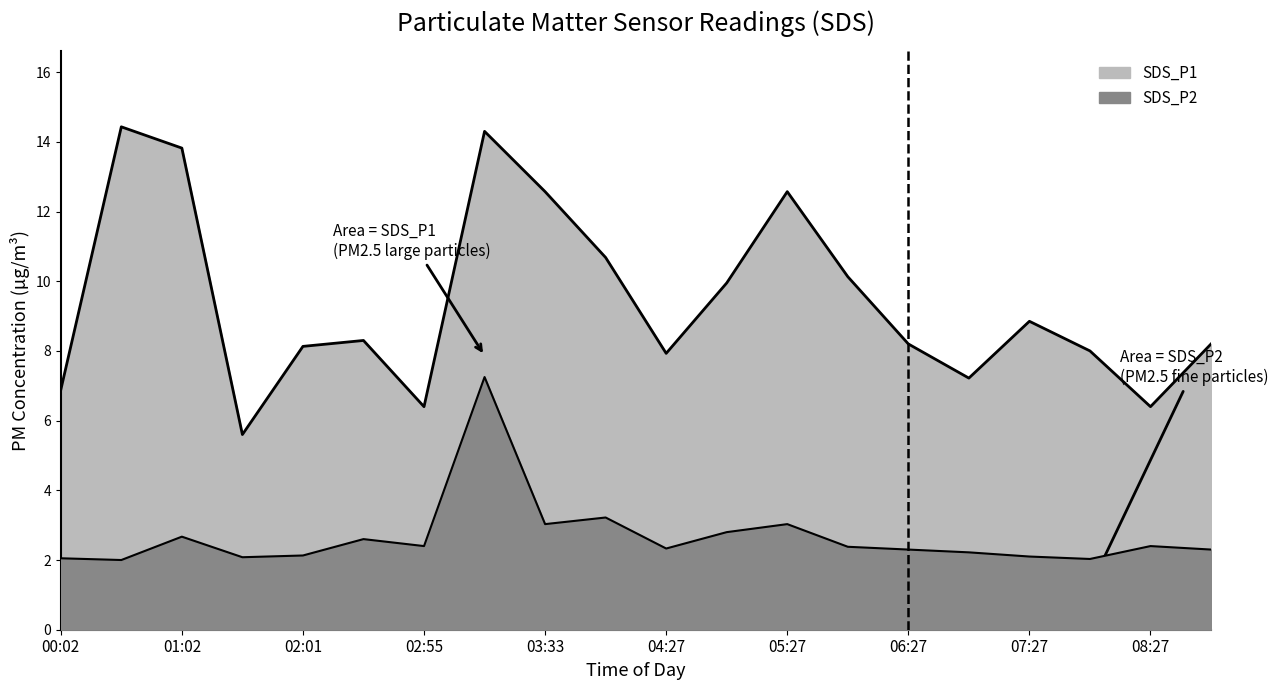

What is the label of the 16th point from the left?

07:00